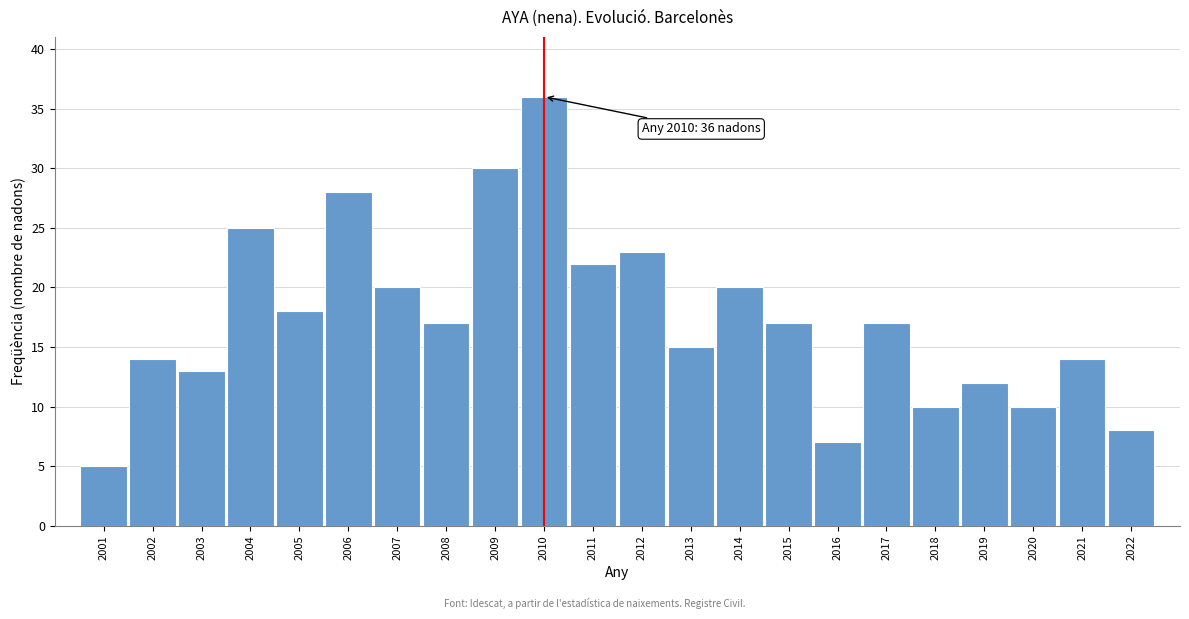

Reading left to right, list all the values displayed in this chart.

5	14	13	25	18	28	20	17	30	36	22	23	15	20	17	7	17	10	12	10	14	8